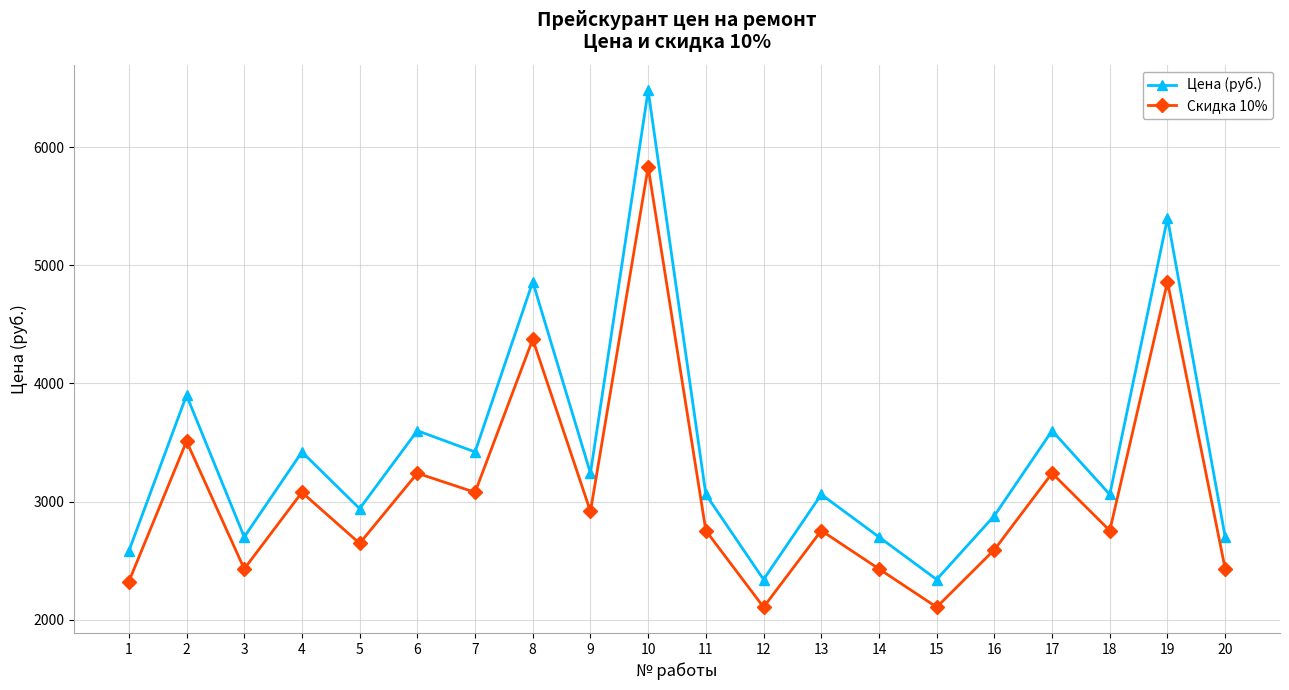

How many values in the Цена (руб.) series are below 3060?

8